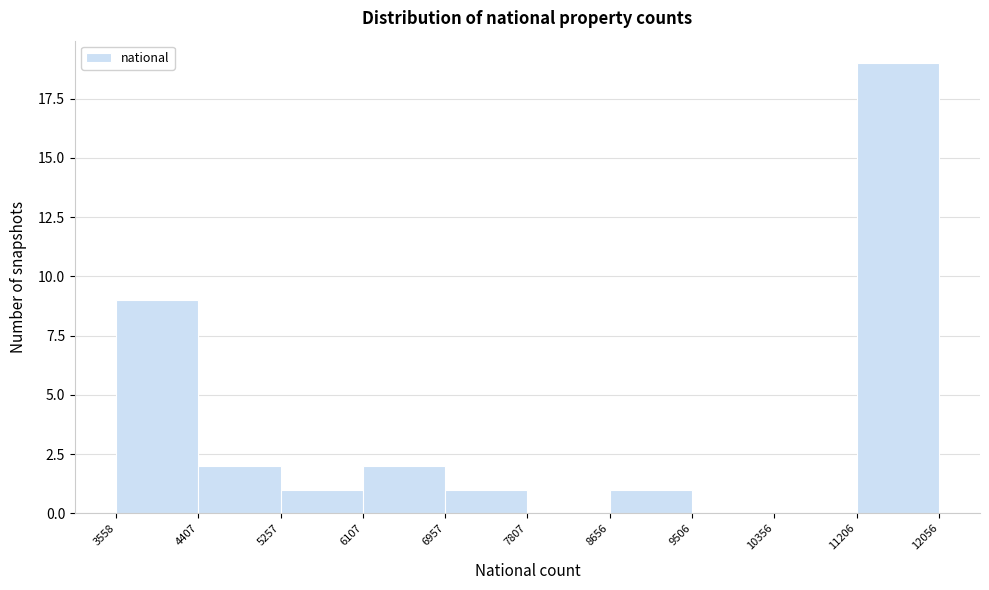

Reading left to right, list every bar in this chart as the range it spans on the x-axis followed by its height. The values are not printed on the chart, so give them approximately, as read against the axis.

3558 to 4407: 9
4407 to 5257: 2
5257 to 6107: 1
6107 to 6957: 2
6957 to 7807: 1
7807 to 8656: 0
8656 to 9506: 1
9506 to 10356: 0
10356 to 11206: 0
11206 to 12056: 19